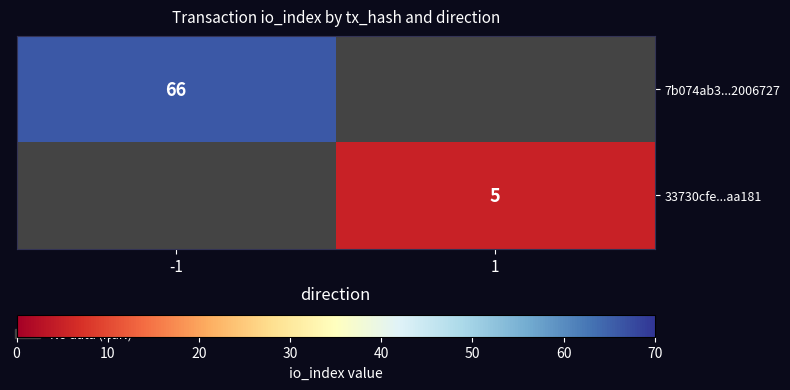

The 33730cfe...aa181 series shows 8 at 1. True or false?

False